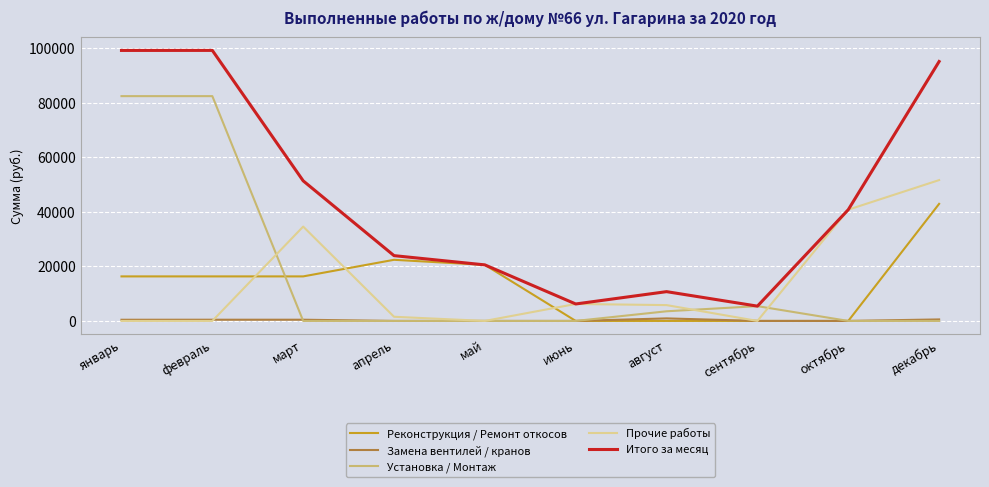

Which series changed the most between январь and декабрь?

Установка / Монтаж